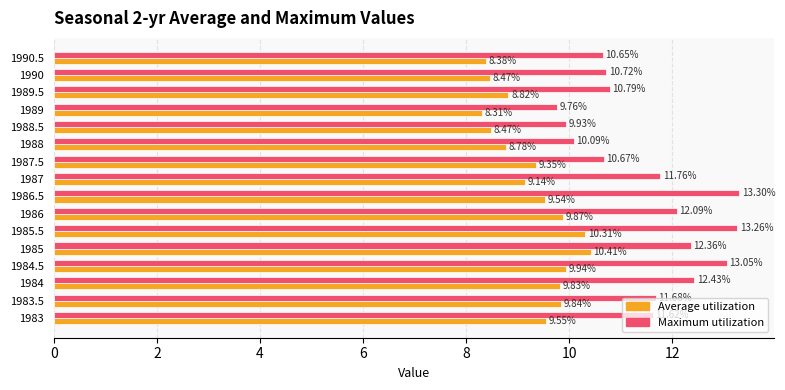

List the labels in order of Maximum utilization value, smallest first.

1989, 1988.5, 1988, 1990.5, 1987.5, 1990, 1989.5, 1983, 1983.5, 1987, 1986, 1985, 1984, 1984.5, 1985.5, 1986.5